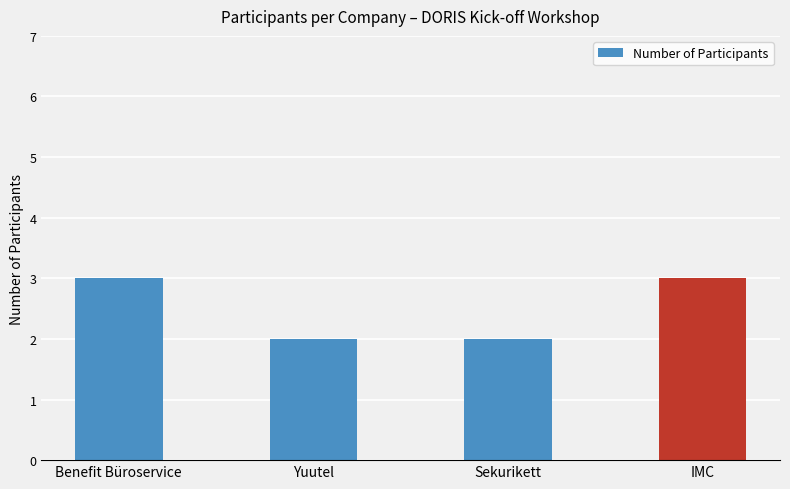

Between Yuutel and Benefit Büroservice, which is larger?

Benefit Büroservice